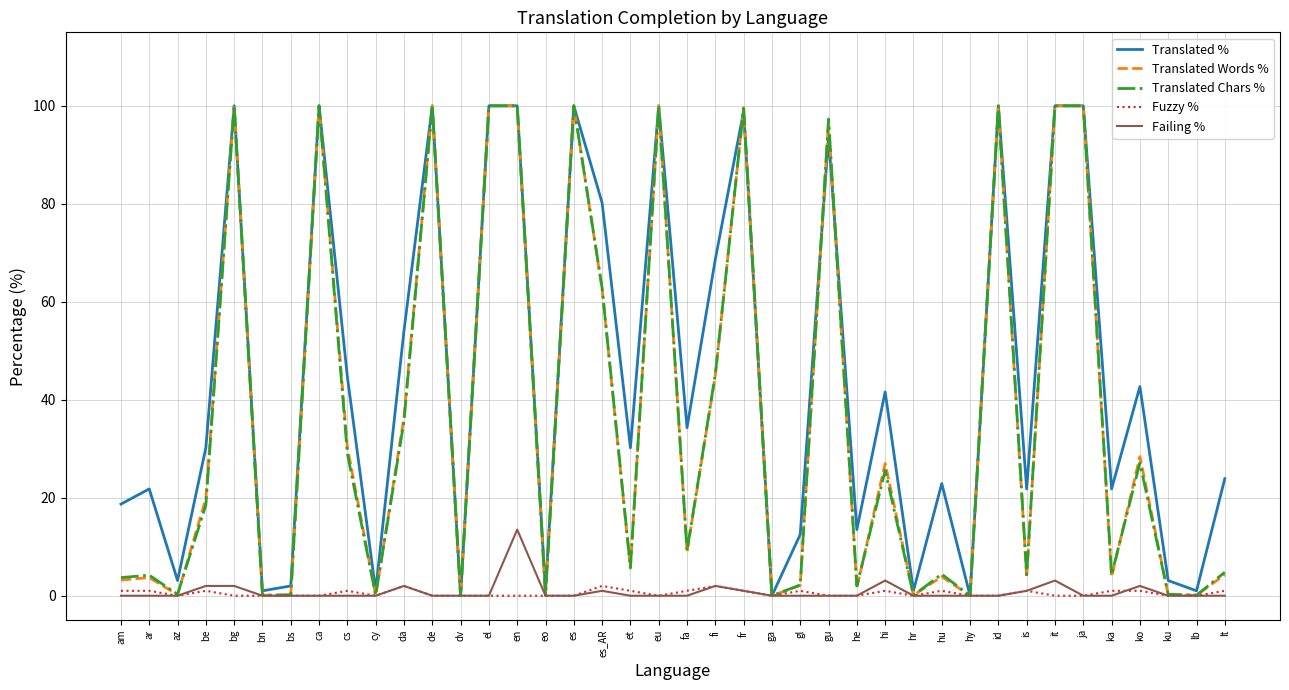

What is the difference between the maximum and minimum values in the Translated Chars % series?

100.0